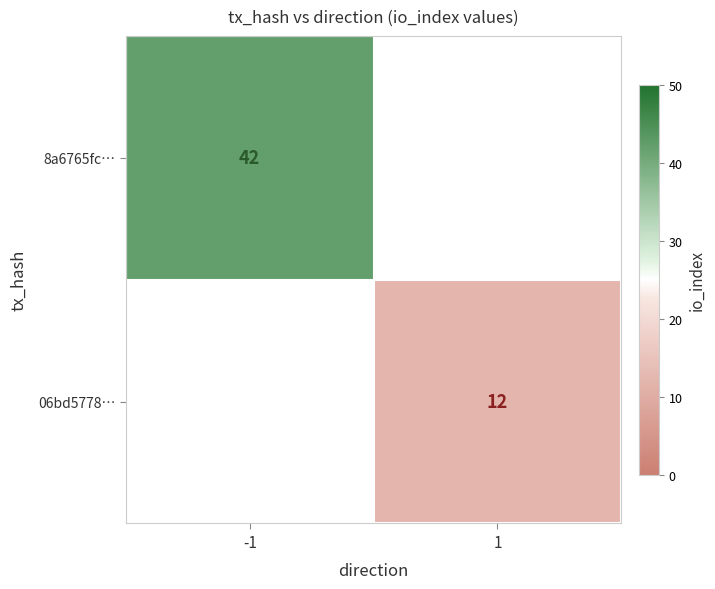

Is it true that 06bd5778… equals 6 at 1?

False